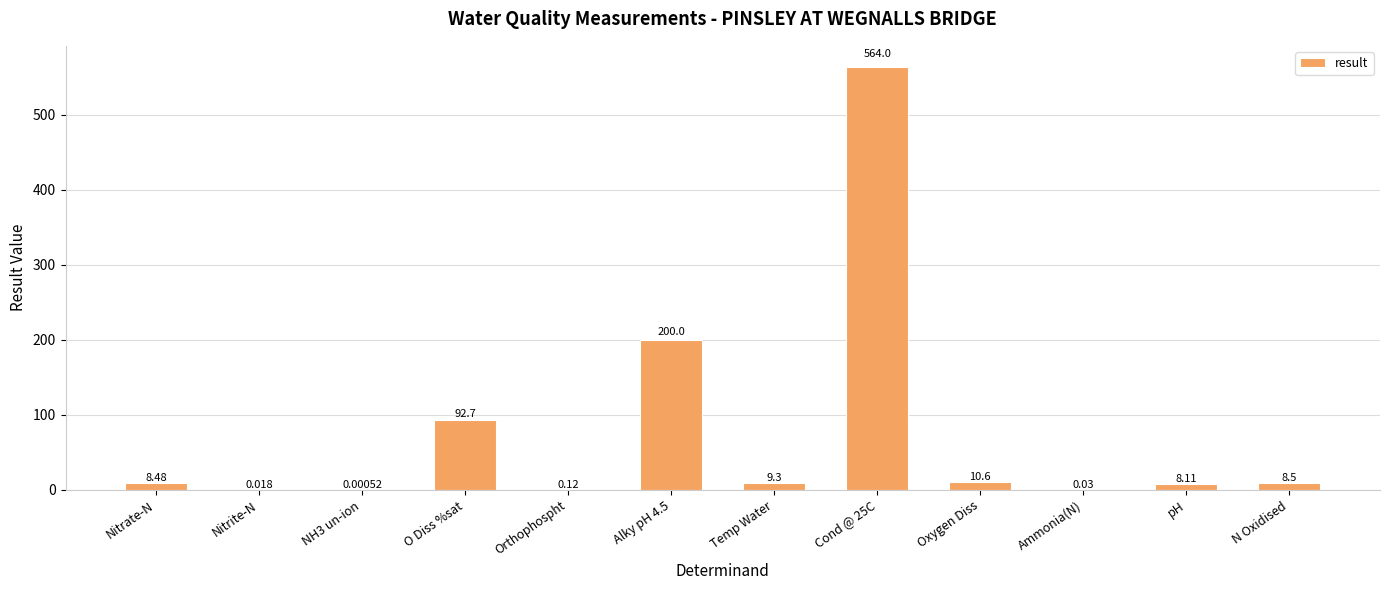

What is the sum of all values?

901.9